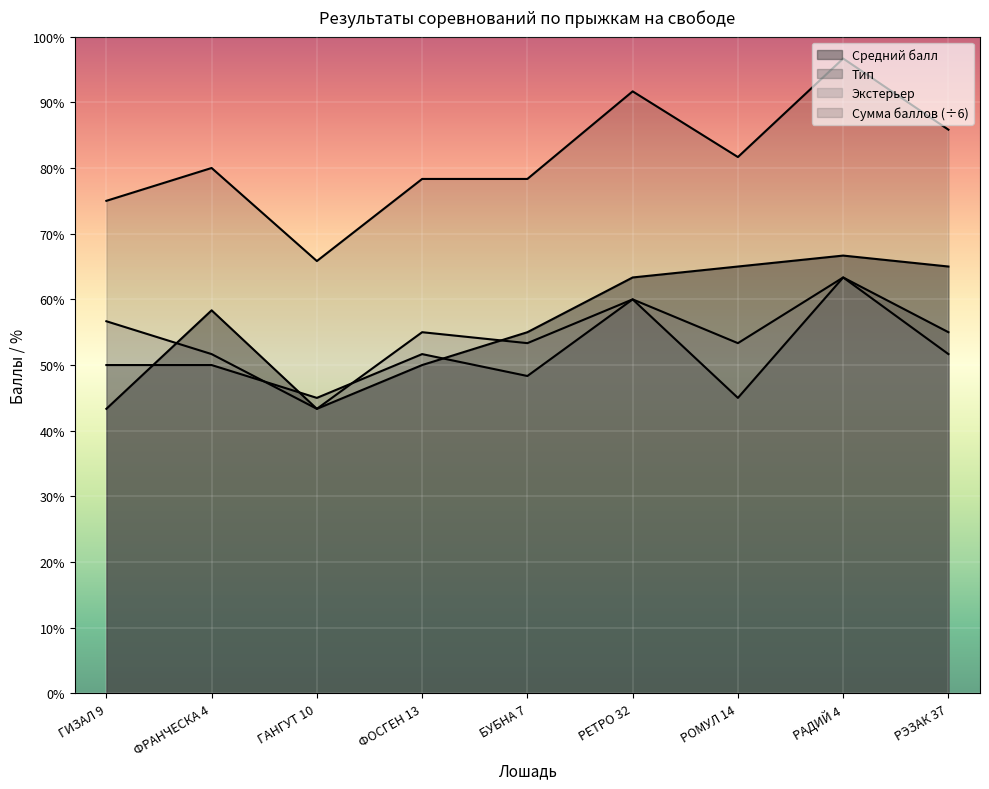

At which label does Тип first exceed 50?

ФОСГЕН 13